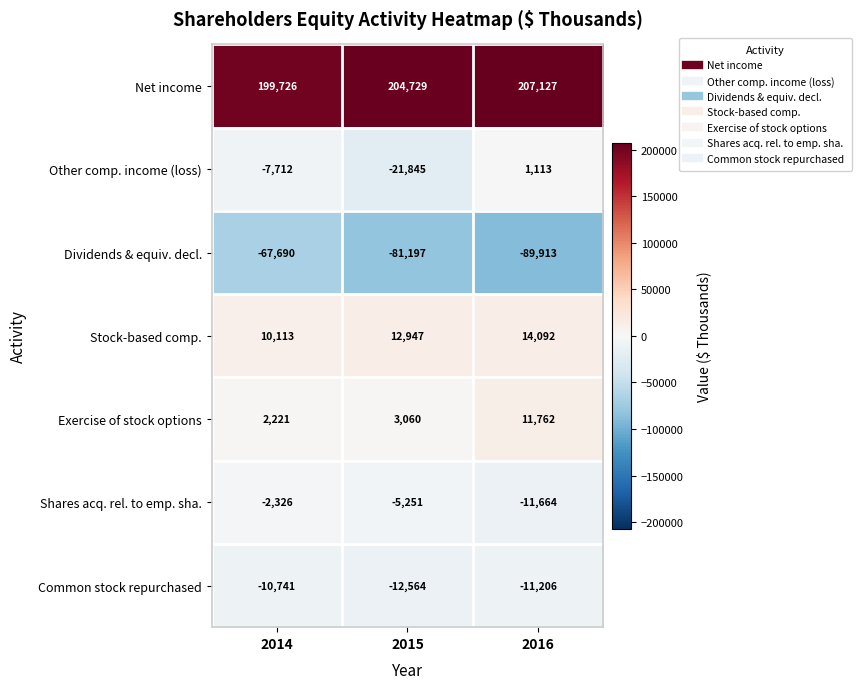

What is the maximum value for Dividends & equiv. decl.?

-67690